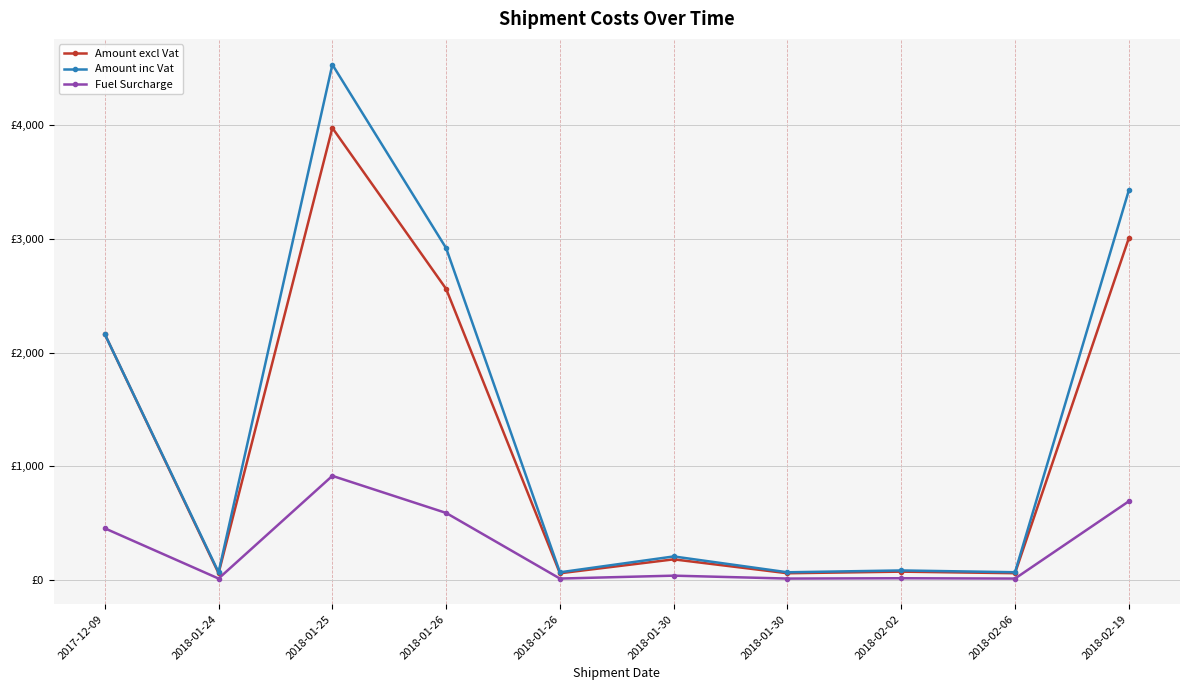

Is the value of Amount inc Vat at 2018-02-19 greater than the value of Amount excl Vat at 2018-01-30?

Yes